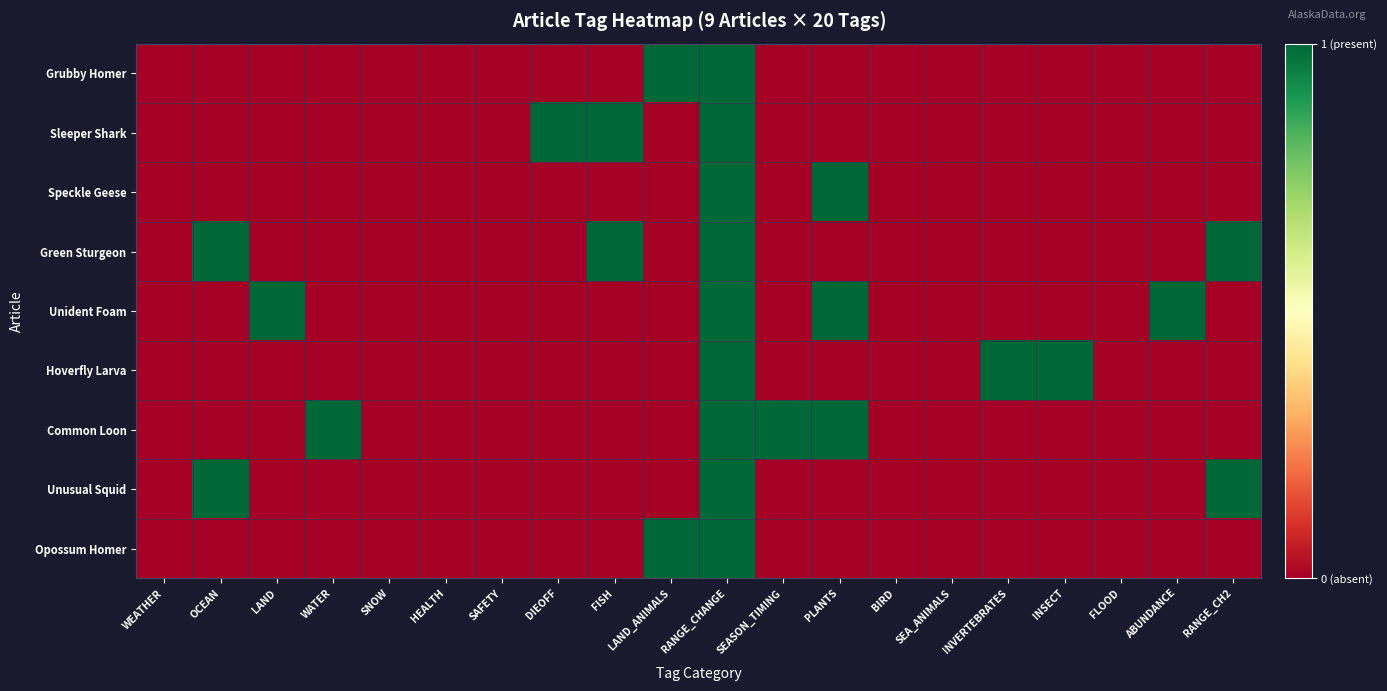

Count the number of data series in this chart.

9